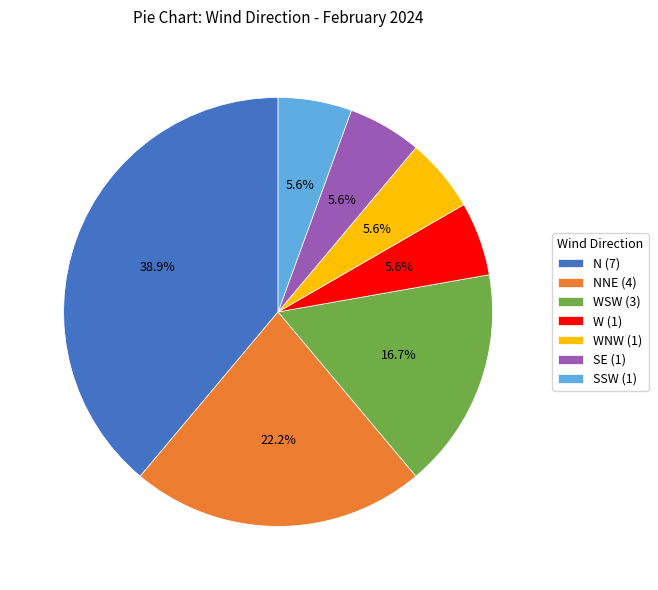

What is the largest slice in the pie chart?

N (7)